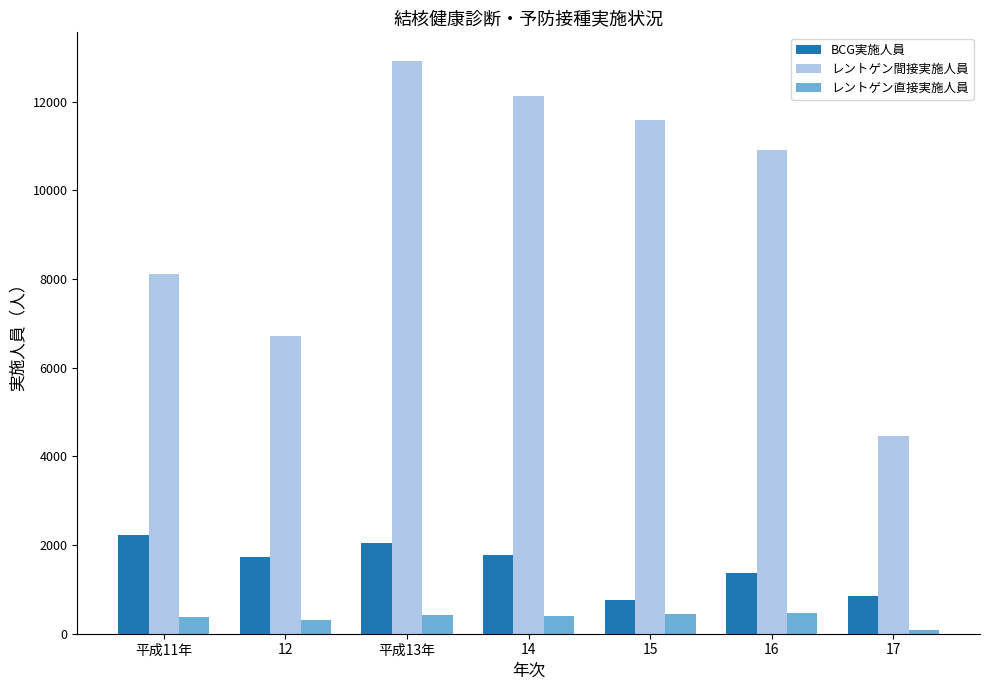

Does the chart contain any negative values?

No